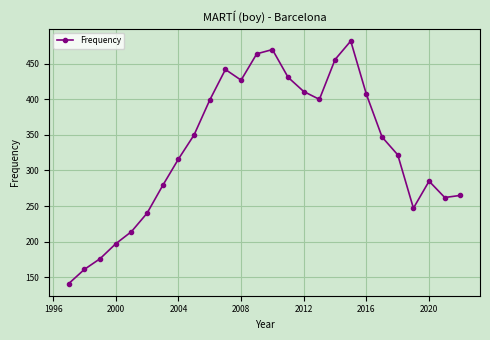

What is the difference between the second highest and second lowest values?

309